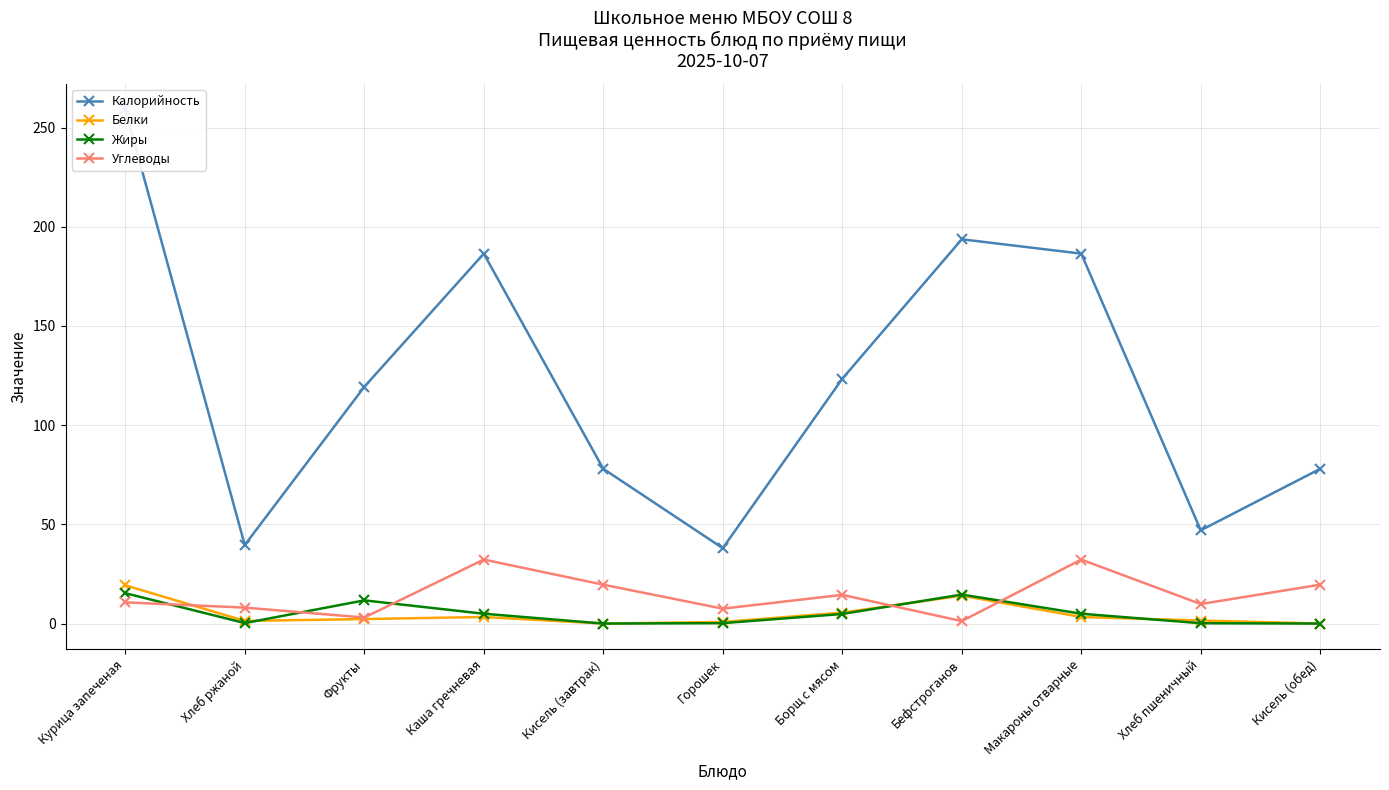

What is the sum of the Белки values at Хлеб ржаной and Фрукты?

3.6